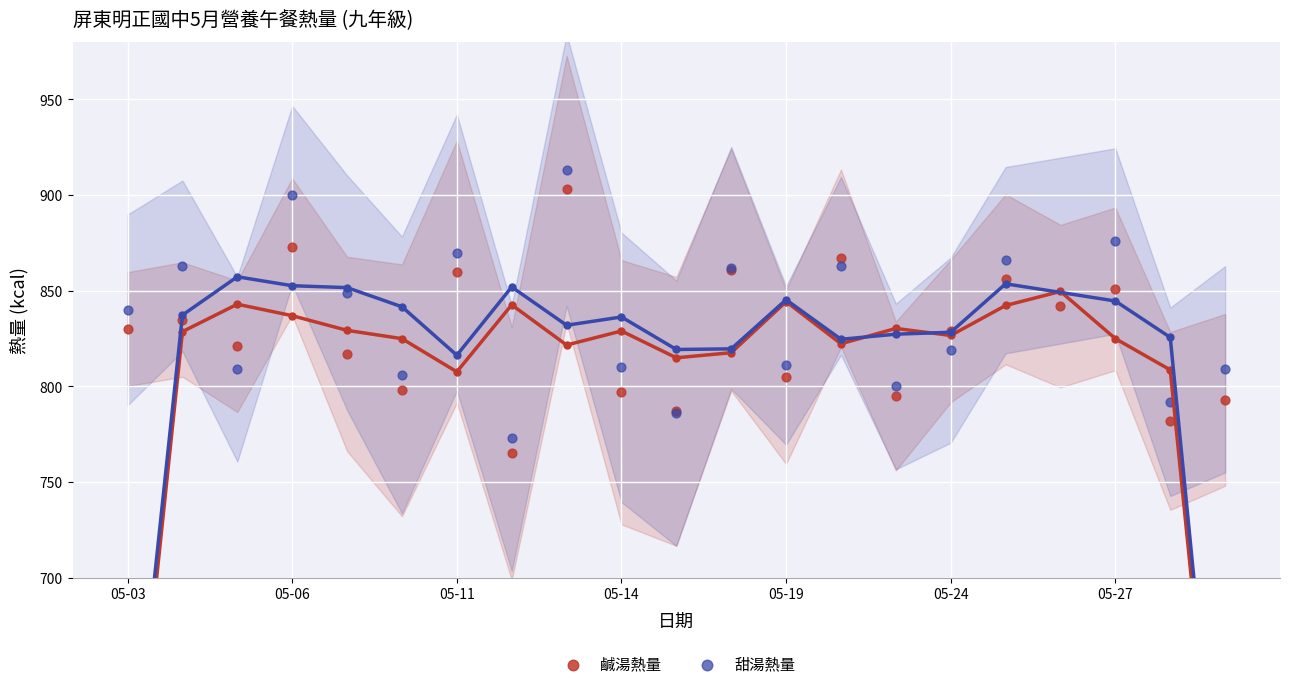

Which series has the widest spread of Y values?

甜湯熱量